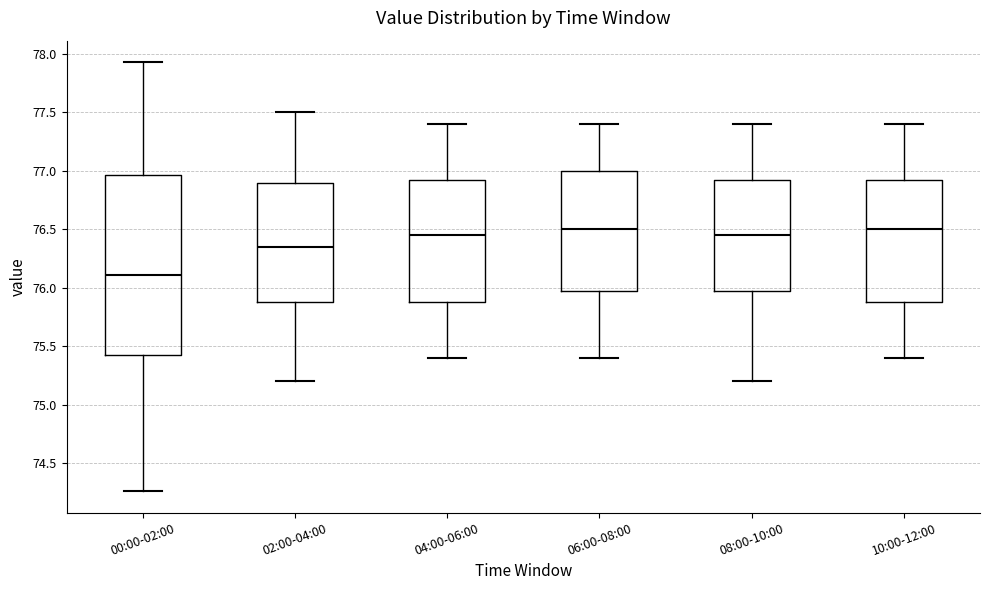

Where is the upper edge of the box for 02:00-04:00 on the y-axis? The values are not printed on the chart, so give them approximately, as read against the axis.

76.90